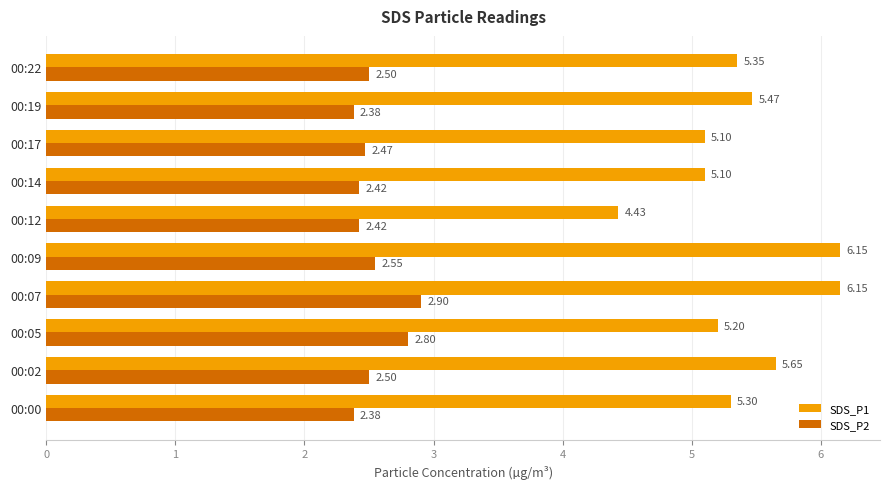

At 00:09, list the series in order from smallest to largest.

SDS_P2, SDS_P1